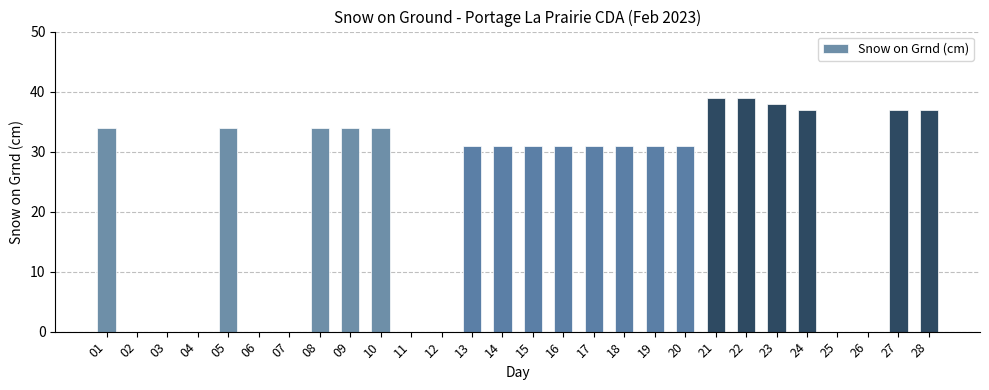

What is the greatest value displayed?

39